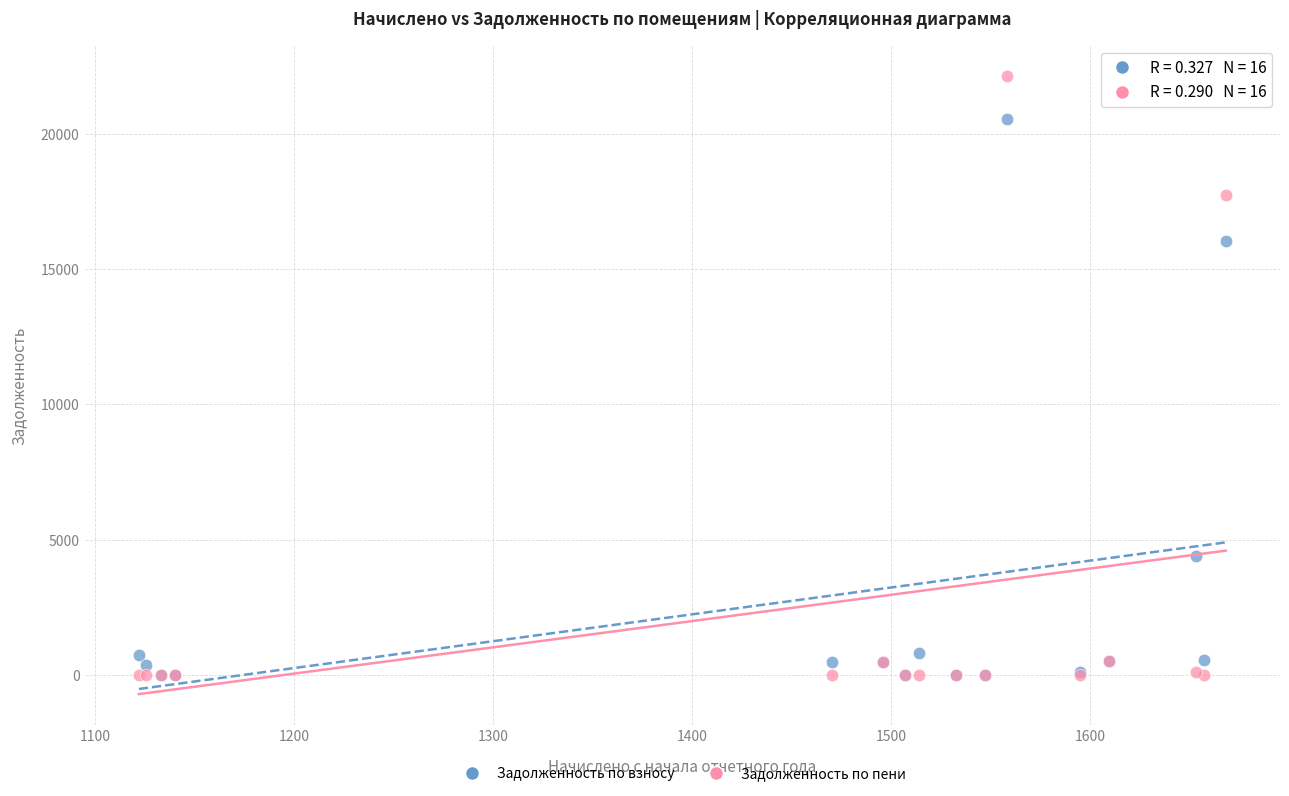

In the Задолженность по пени series, what Y value is closest to 11059?

17719.5